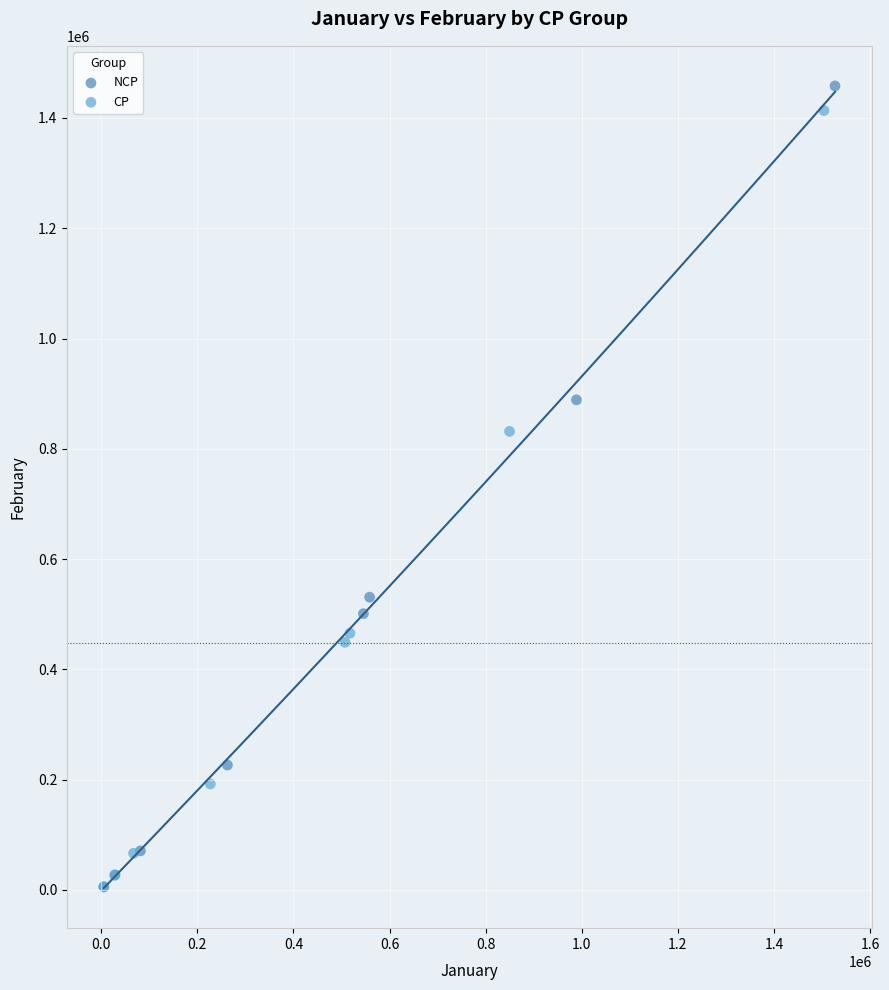

Which series contains the highest Y value?

NCP